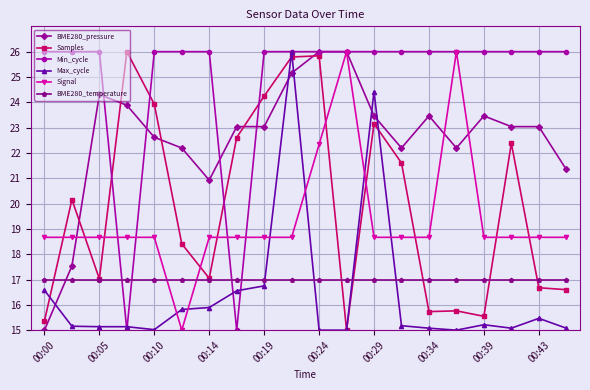

What is the sum of all BME280_temperature values?

340.0